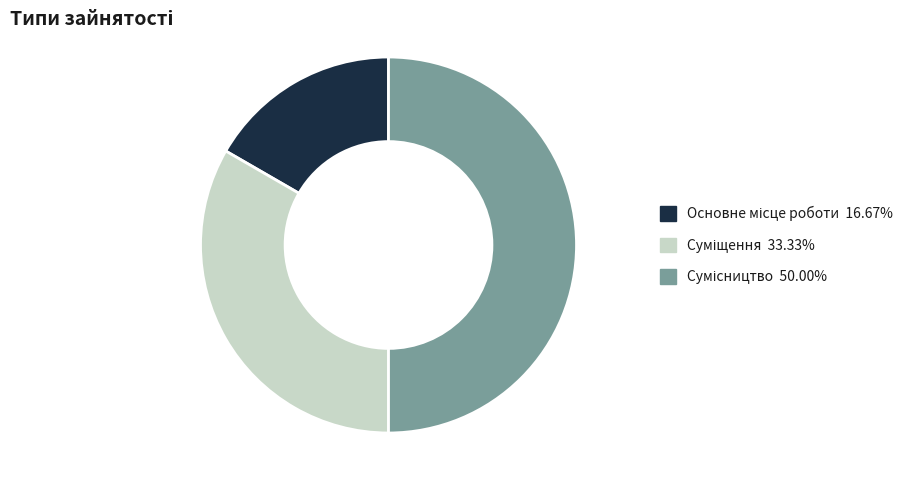

Is Суміщення the majority of the pie?

No